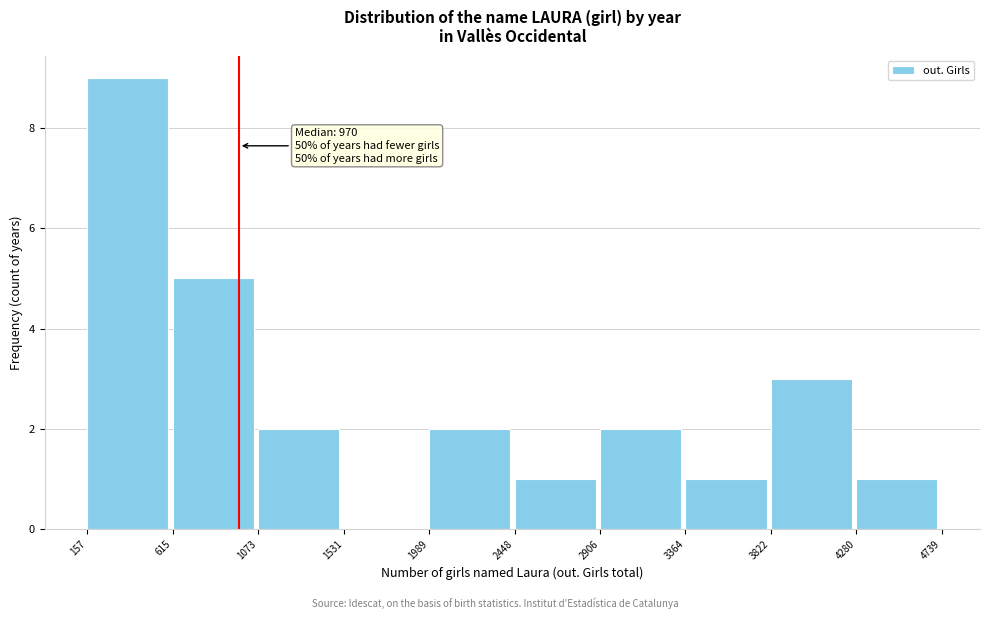

Over which range of the x-axis is the bar tallest?

157 to 615